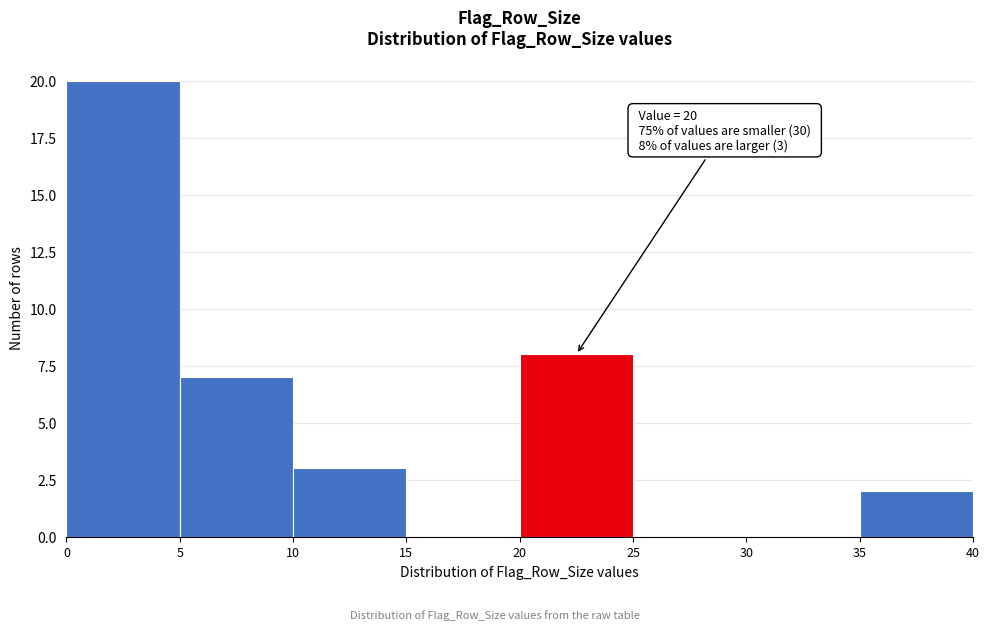

Which range on the x-axis has the tallest bar?

0 to 5